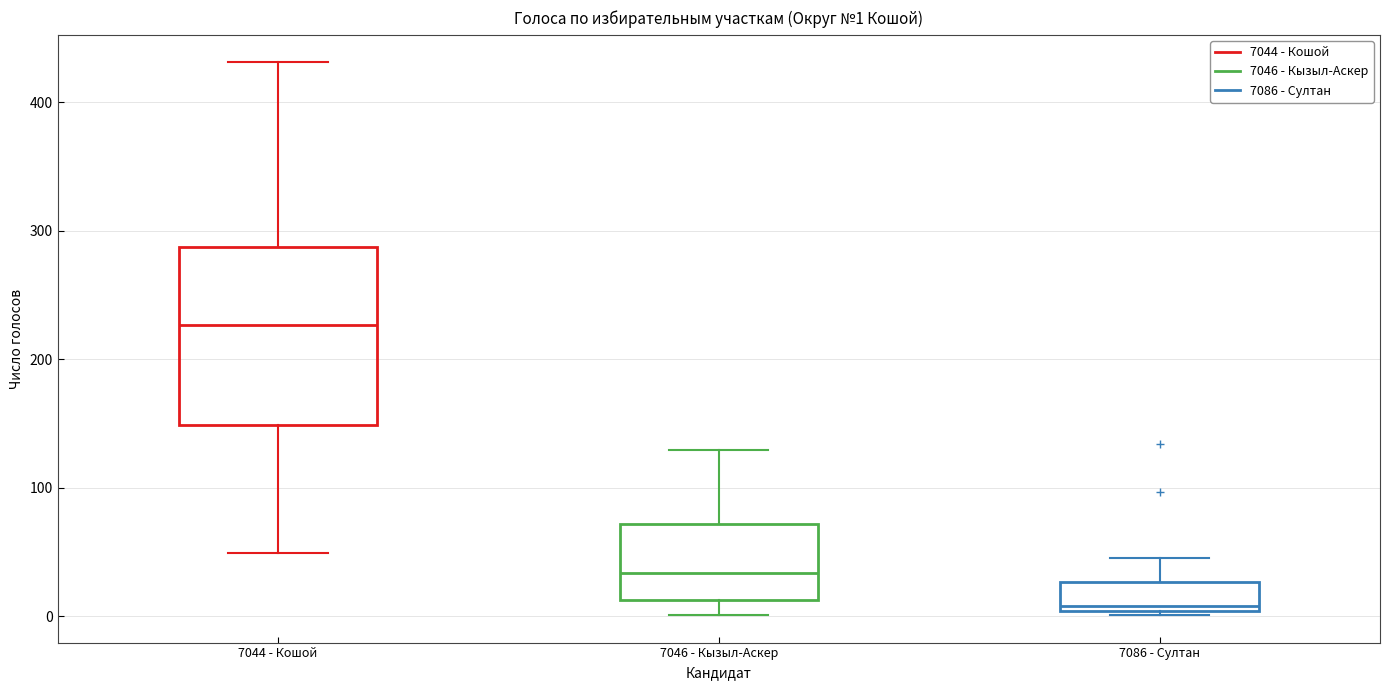

Which box's median line is the highest?

7044 - Кошой